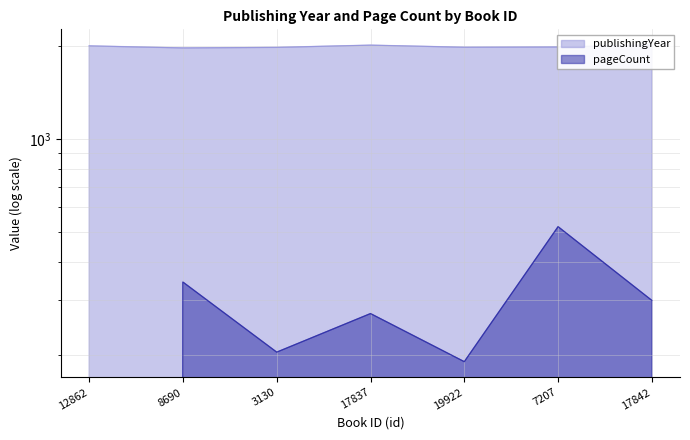

True or false: pageCount and publishingYear intersect in this chart.

False